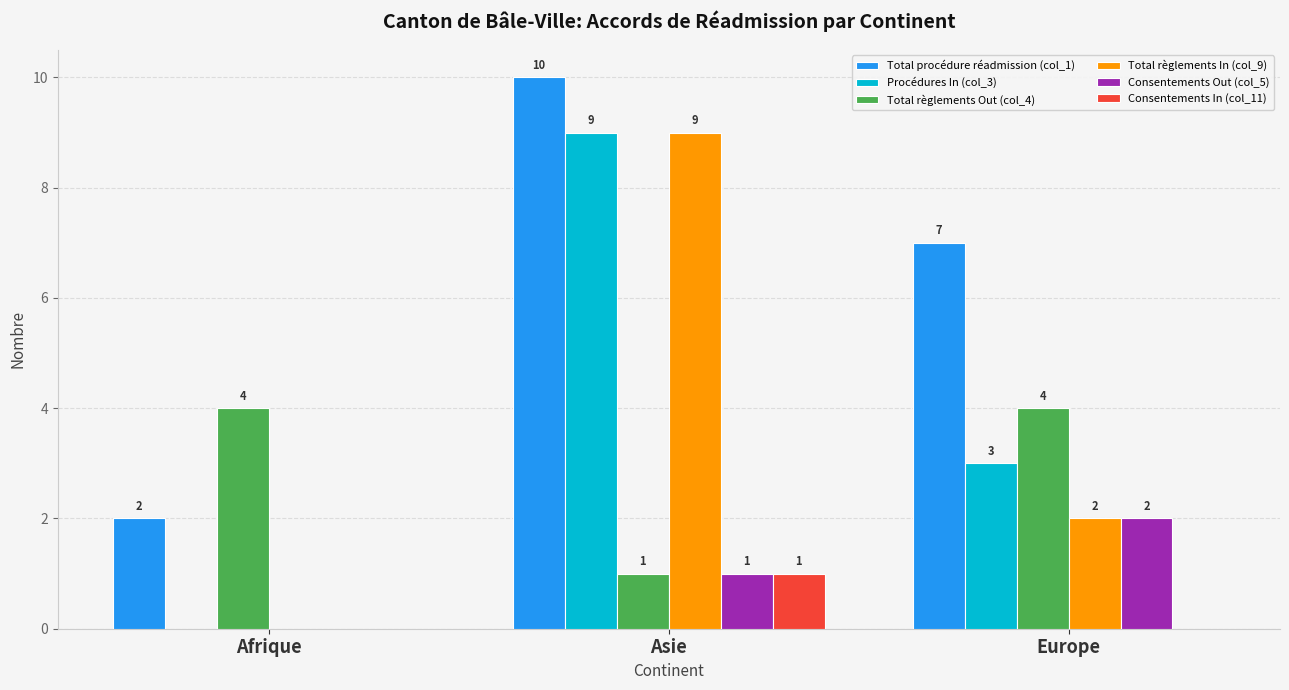

How many distinct data groups are displayed?

6